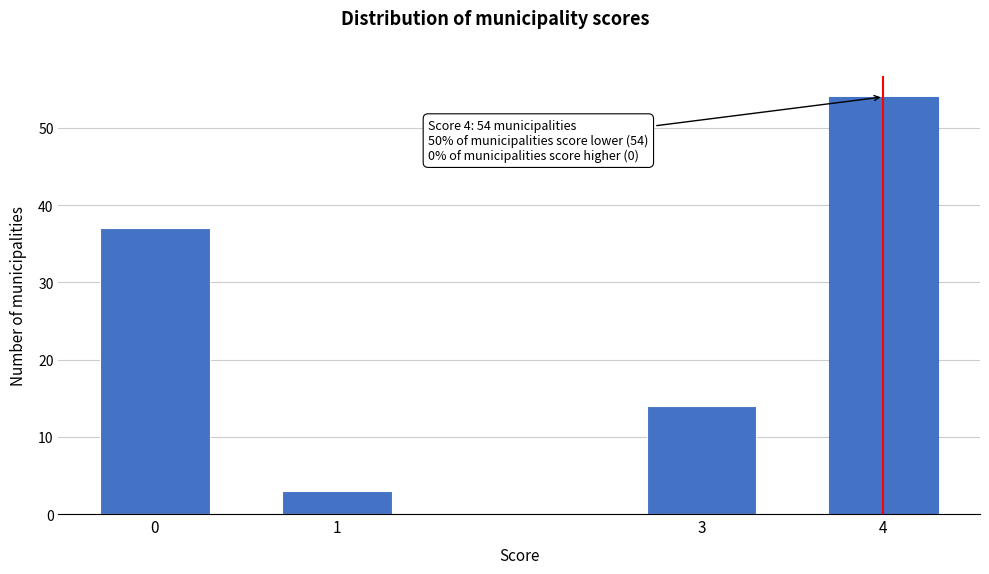

Reading left to right, extract all data points from this chart.

0=37	1=3	3=14	4=54